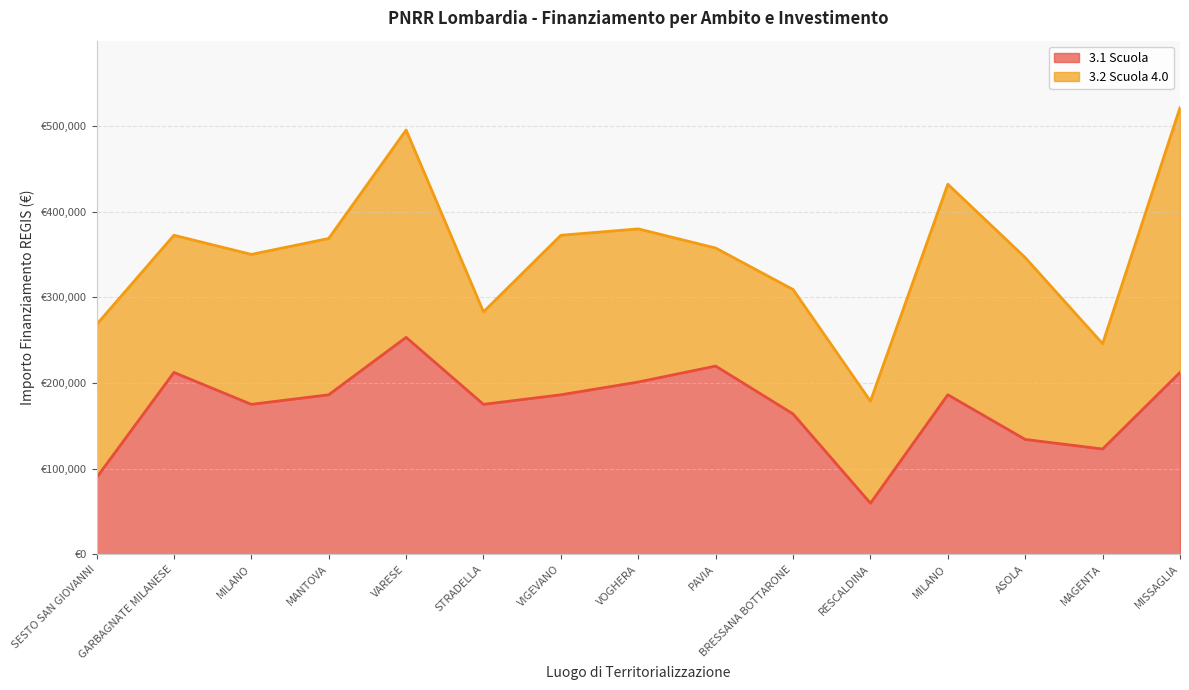

What is the average value?

171884.3